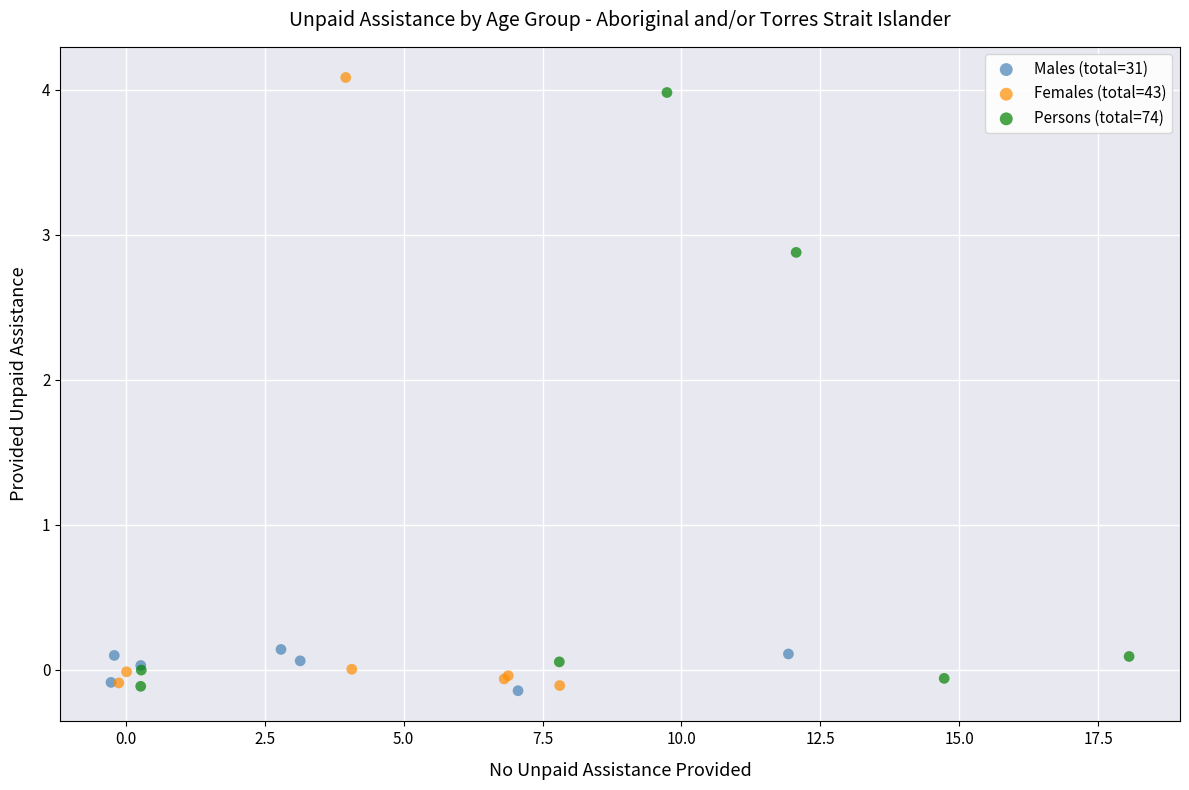

Which series has the largest Y range (max minus min)?

Females (total=43)